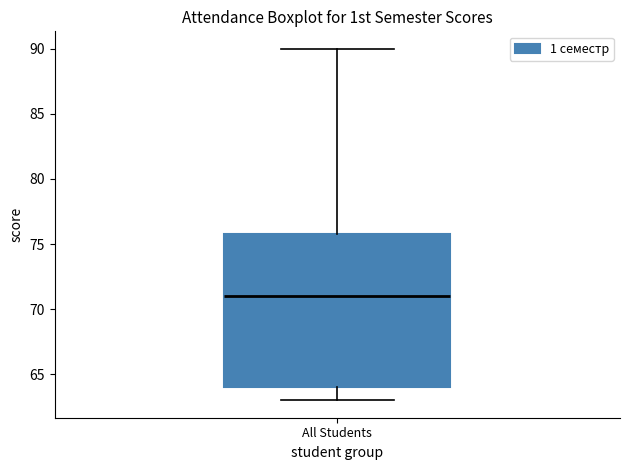

Read this box plot against the y-axis: the position of the median line, the range covered by the box, and the ends of both whiskers. The values are not printed on the chart, so give them approximately, as read against the axis.

median 71, box 64 to 76, whiskers 63 to 90